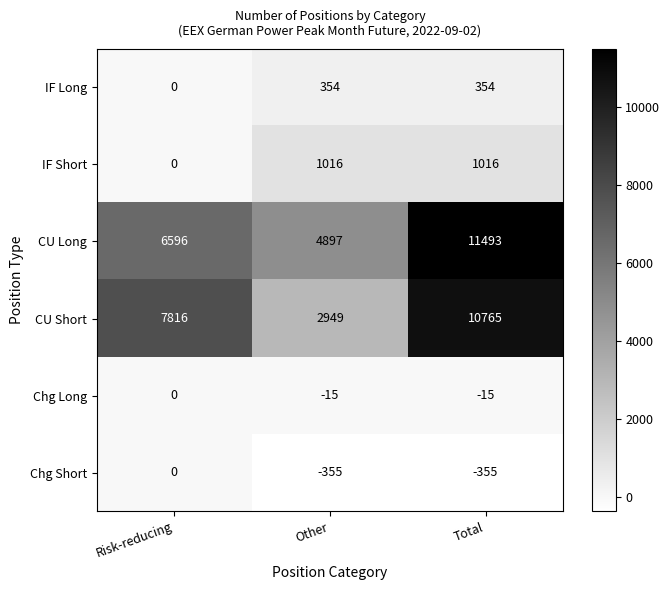

Reading right to left, extract all data points from this chart.

IF Long: Total=354	Other=354	Risk-reducing=0
IF Short: Total=1016	Other=1016	Risk-reducing=0
CU Long: Total=11493	Other=4897	Risk-reducing=6596
CU Short: Total=10765	Other=2949	Risk-reducing=7816
Chg Long: Total=-15	Other=-15	Risk-reducing=0
Chg Short: Total=-355	Other=-355	Risk-reducing=0